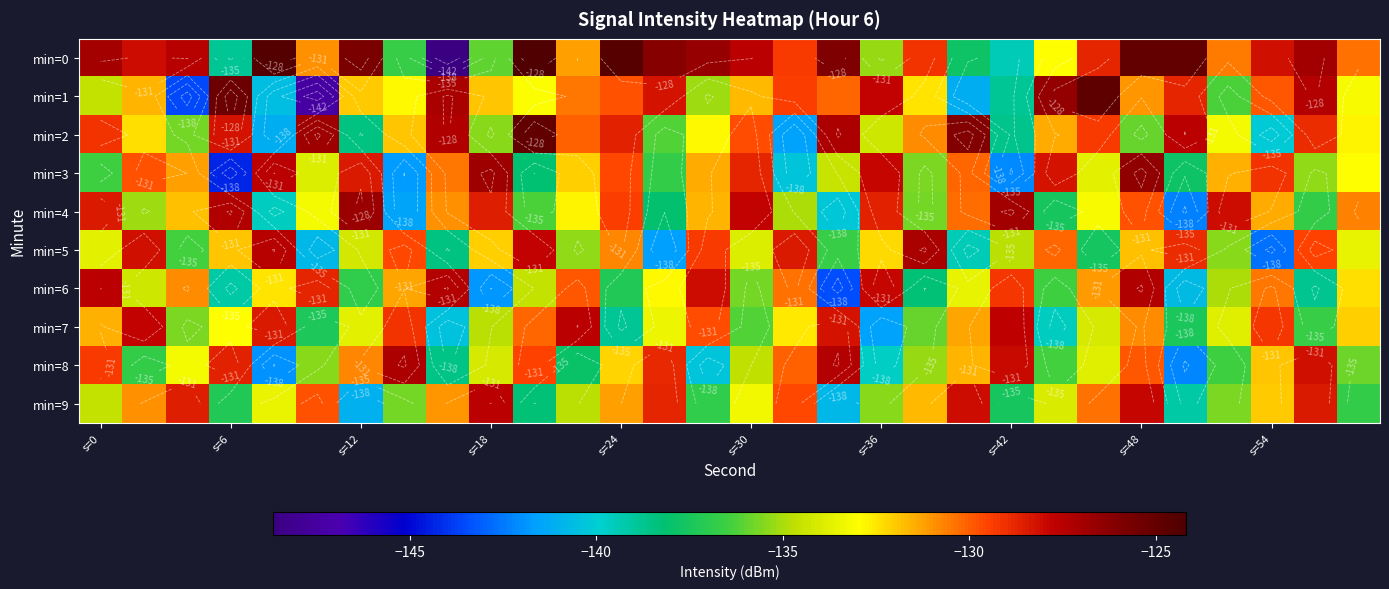

How many data points in min=6 are above -132?

13